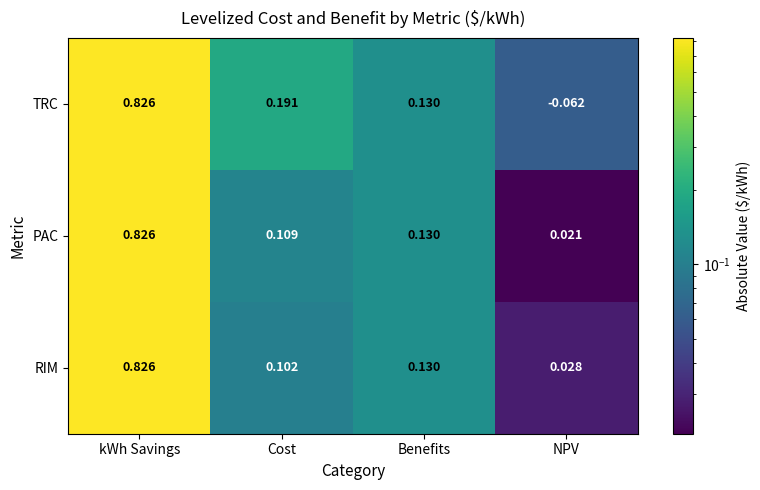

Which series has the widest spread of values?

TRC